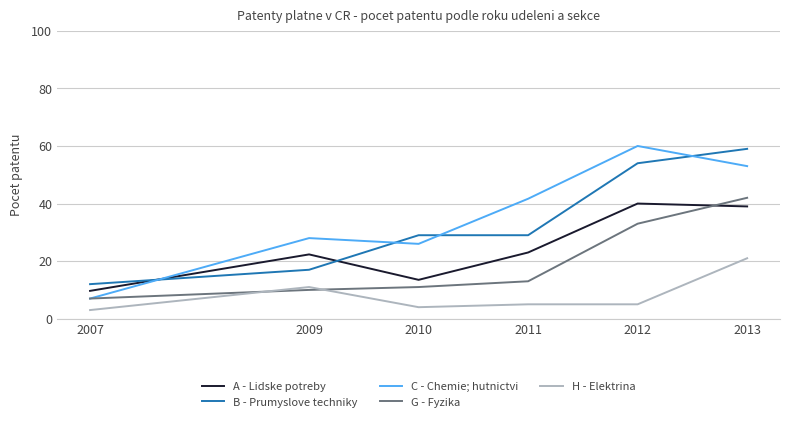

After their last crossing, which series has the higher values: H - Elektrina or G - Fyzika?

G - Fyzika